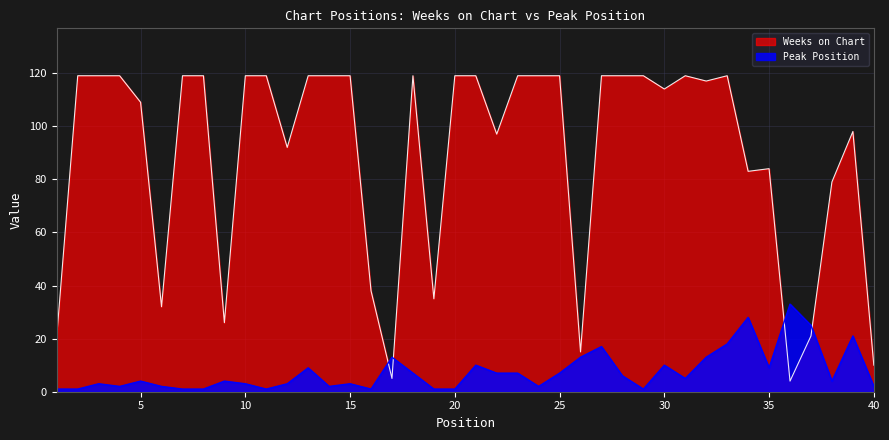

What is the difference between the maximum and minimum values in the Peak Position series?

32